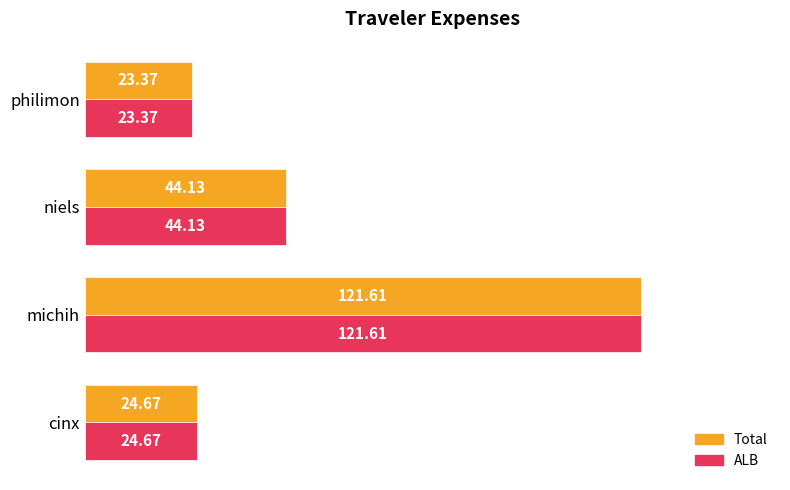

What is the difference between the maximum and minimum values in the ALB series?

98.2